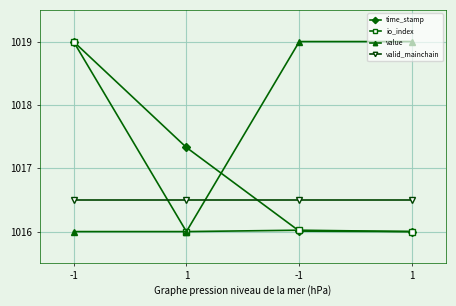

What are all the series names shown in the legend?

time_stamp, io_index, value, valid_mainchain